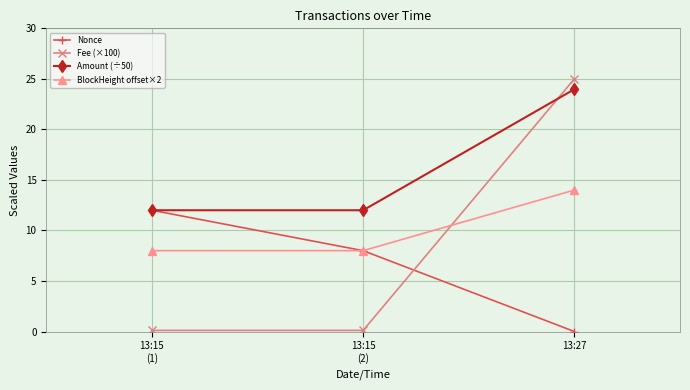

The Amount (÷50) series shows 4.6 at 13:15
(2). True or false?

False